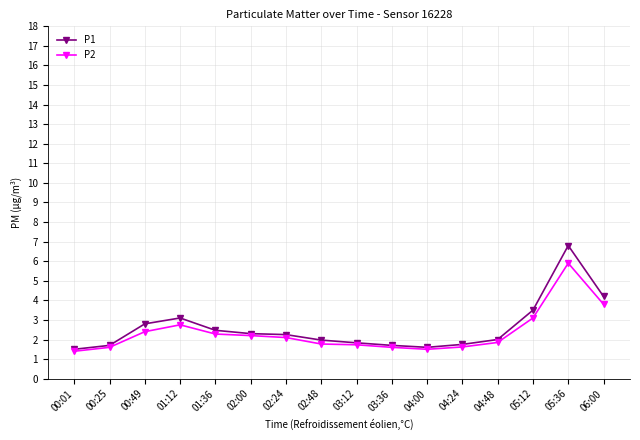

What is the smallest value displayed?

1.4